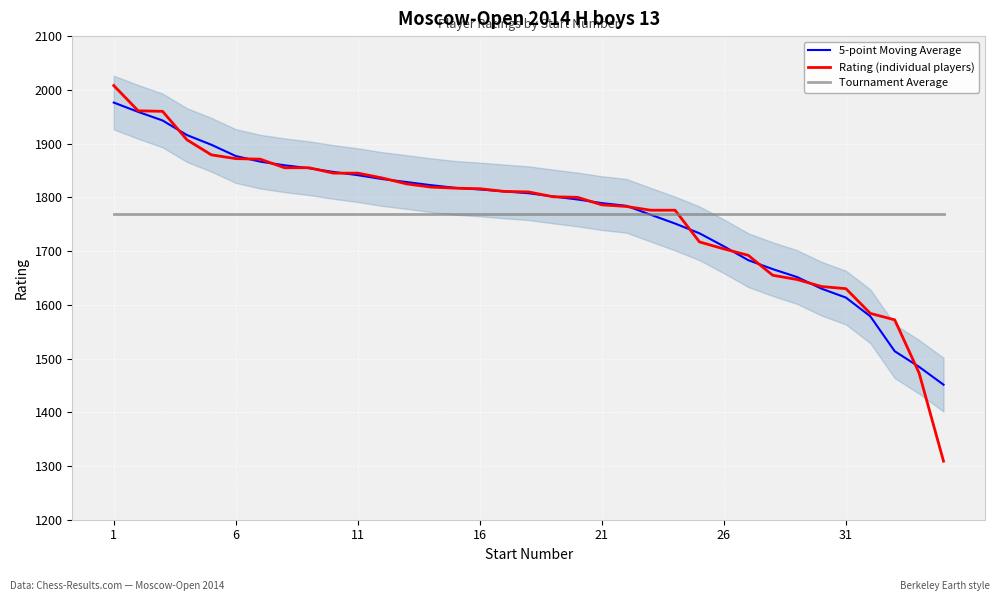

Which series has the largest range (max minus min)?

Rating (individual players)